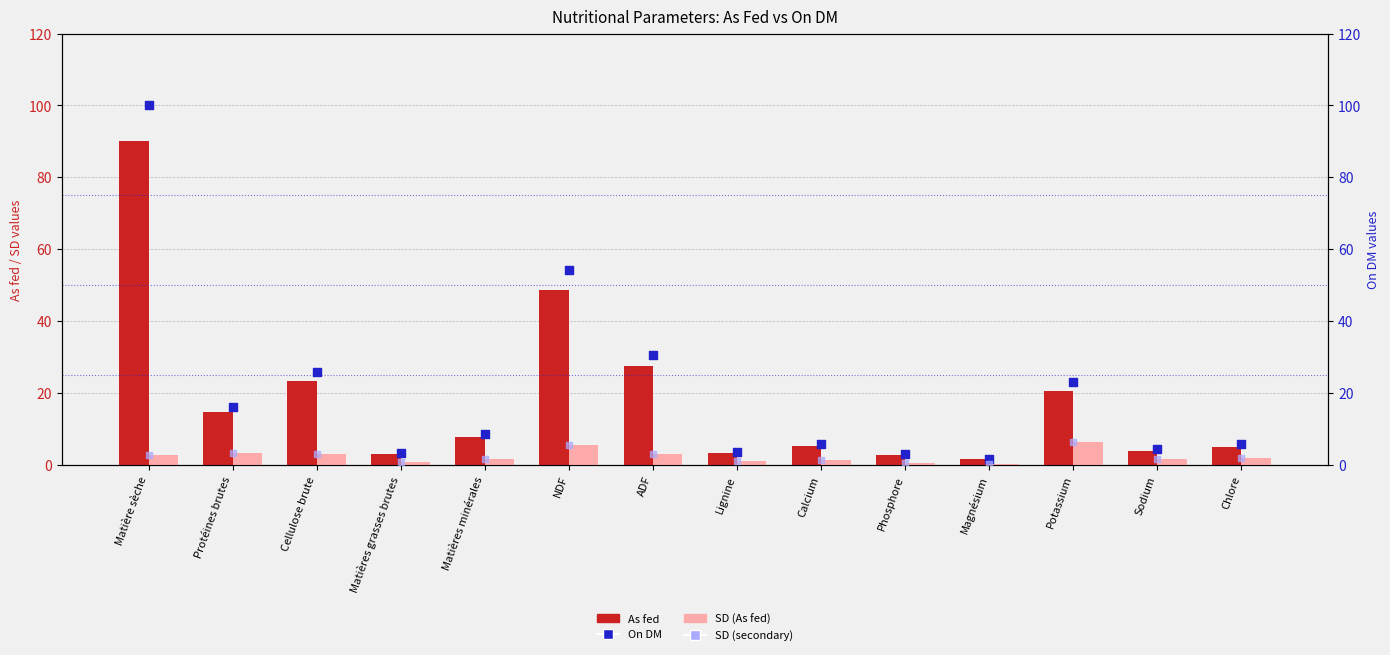

Is the value of On DM at Chlore greater than the value of SD (secondary) at Cellulose brute?

Yes